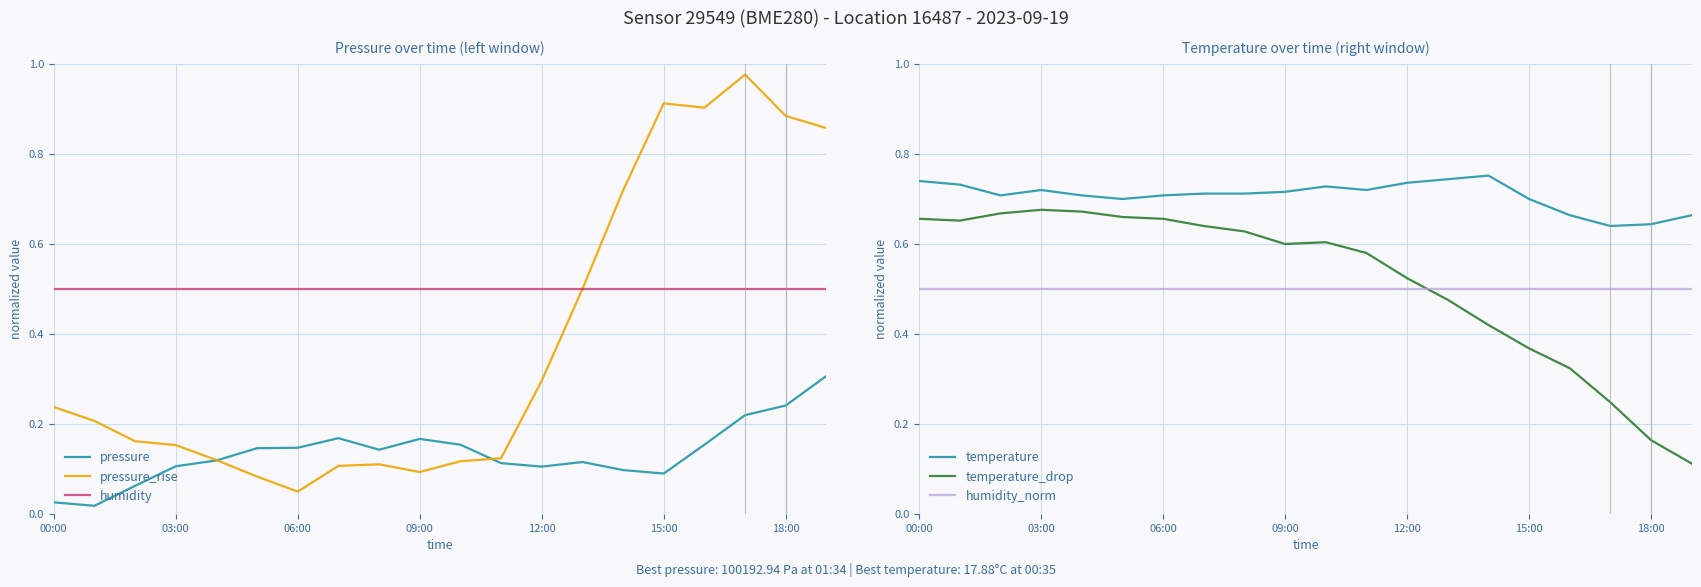

What is the average value of the humidity_norm series?

0.5